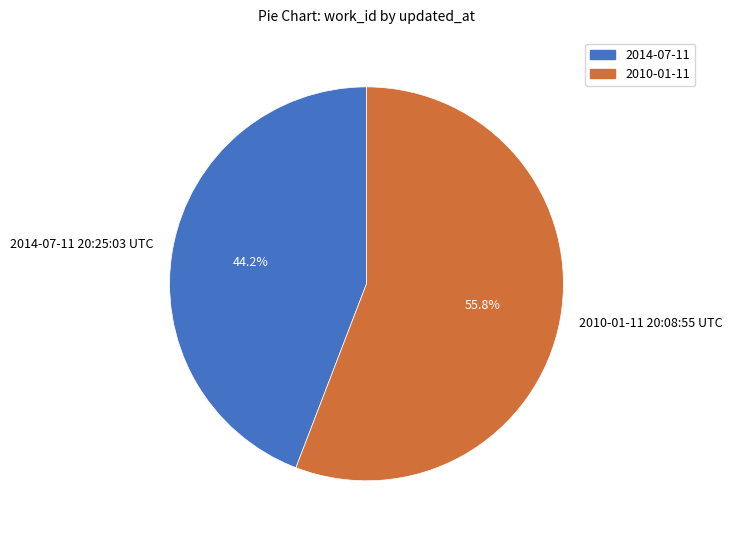

What percentage do 2010-01-11 20:08:55 UTC and 2014-07-11 20:25:03 UTC together represent?

100.0%